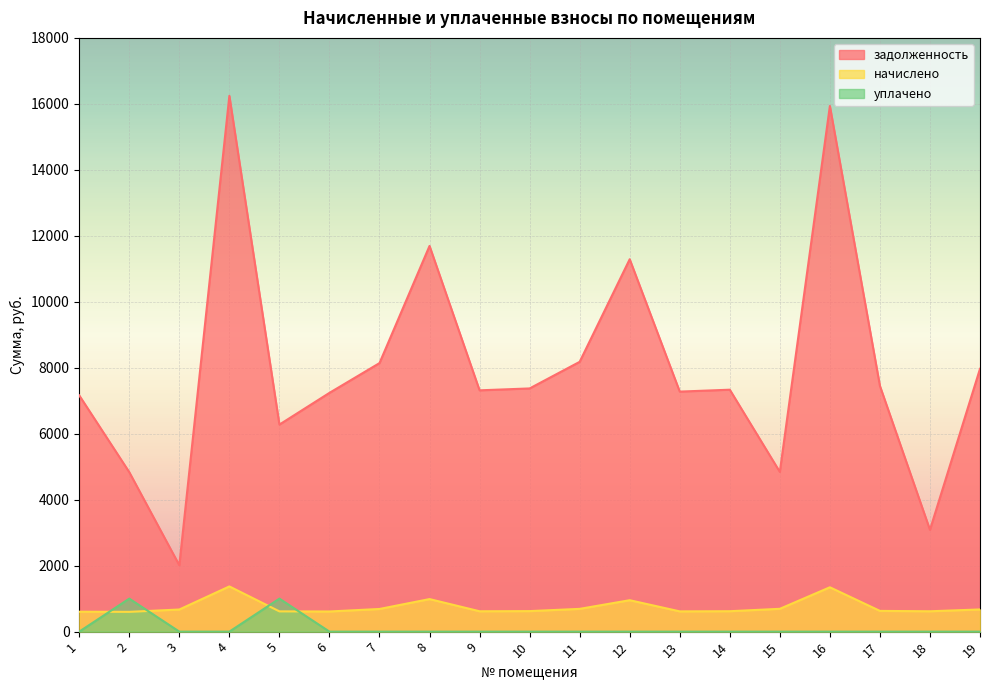

True or false: уплачено has a value of 0.0 at 16.

True